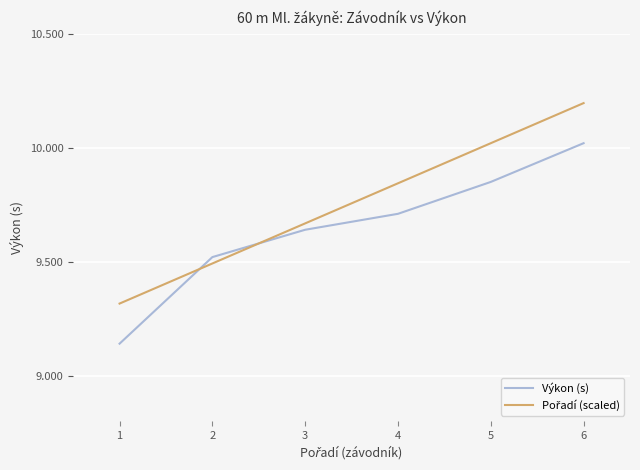

What is the difference between the maximum and minimum values in the Výkon (s) series?

0.9